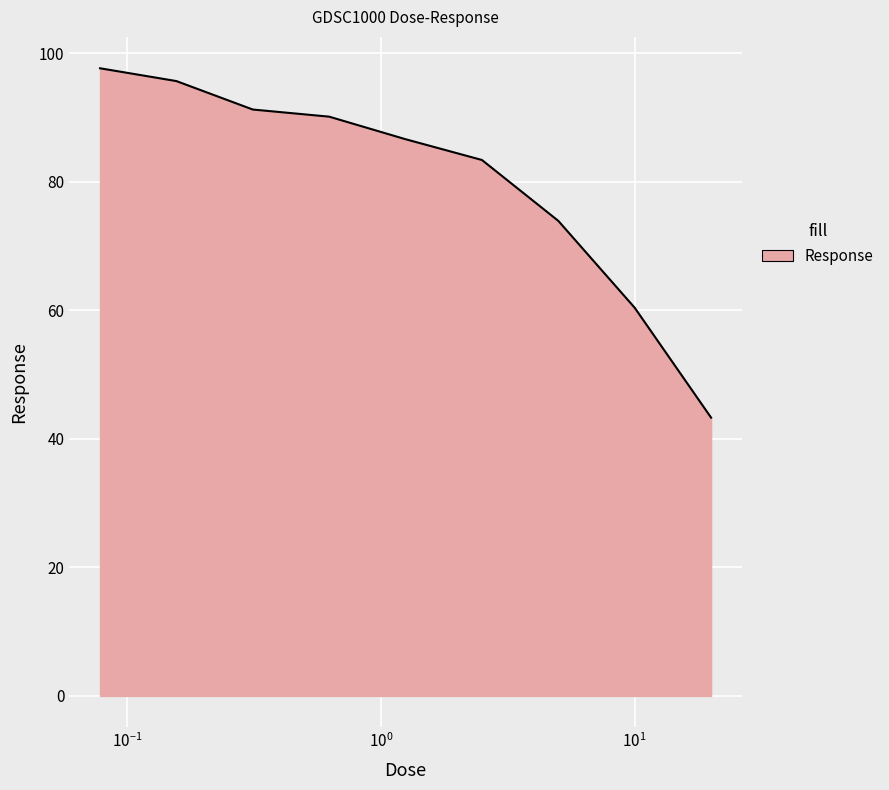

True or false: the data has more than 0 interior local peaks.

False